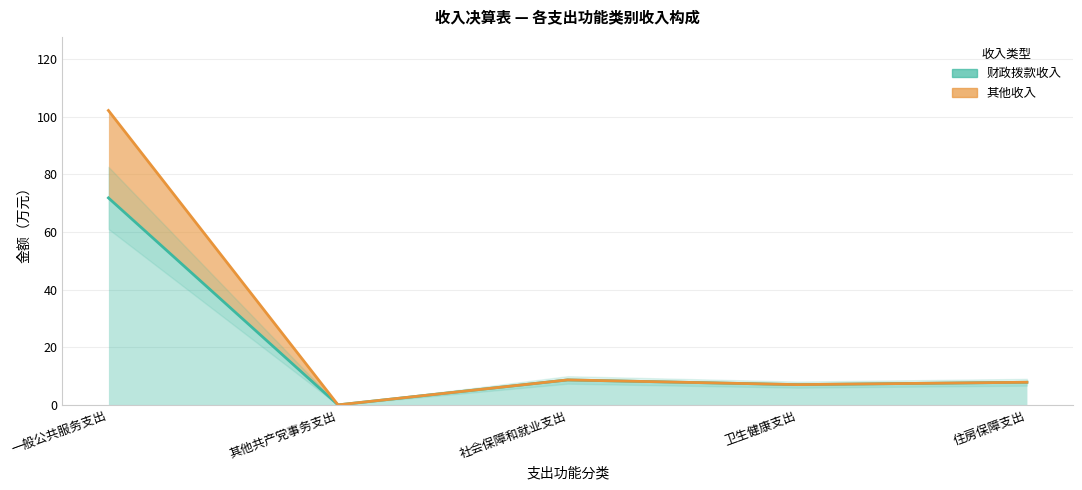

What is the difference between the maximum and minimum values in the 财政拨款收入 series?

71.8